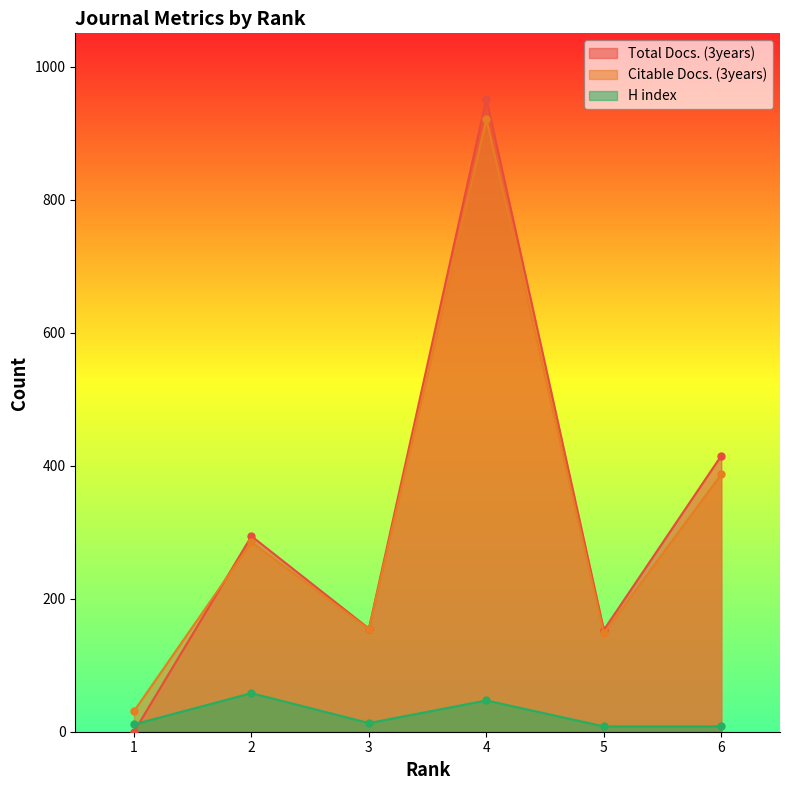

What is the value of the H index point at the 3rd from the left?

13